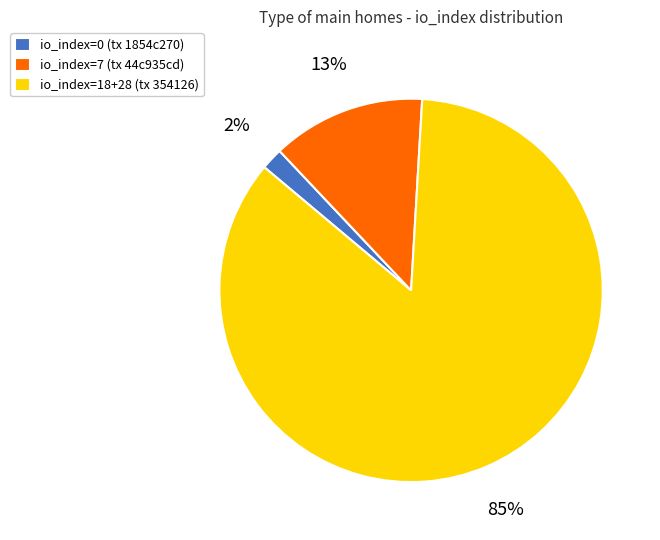

The io_index=7 (tx 44c935cd) slice represents 1% of the pie. True or false?

False